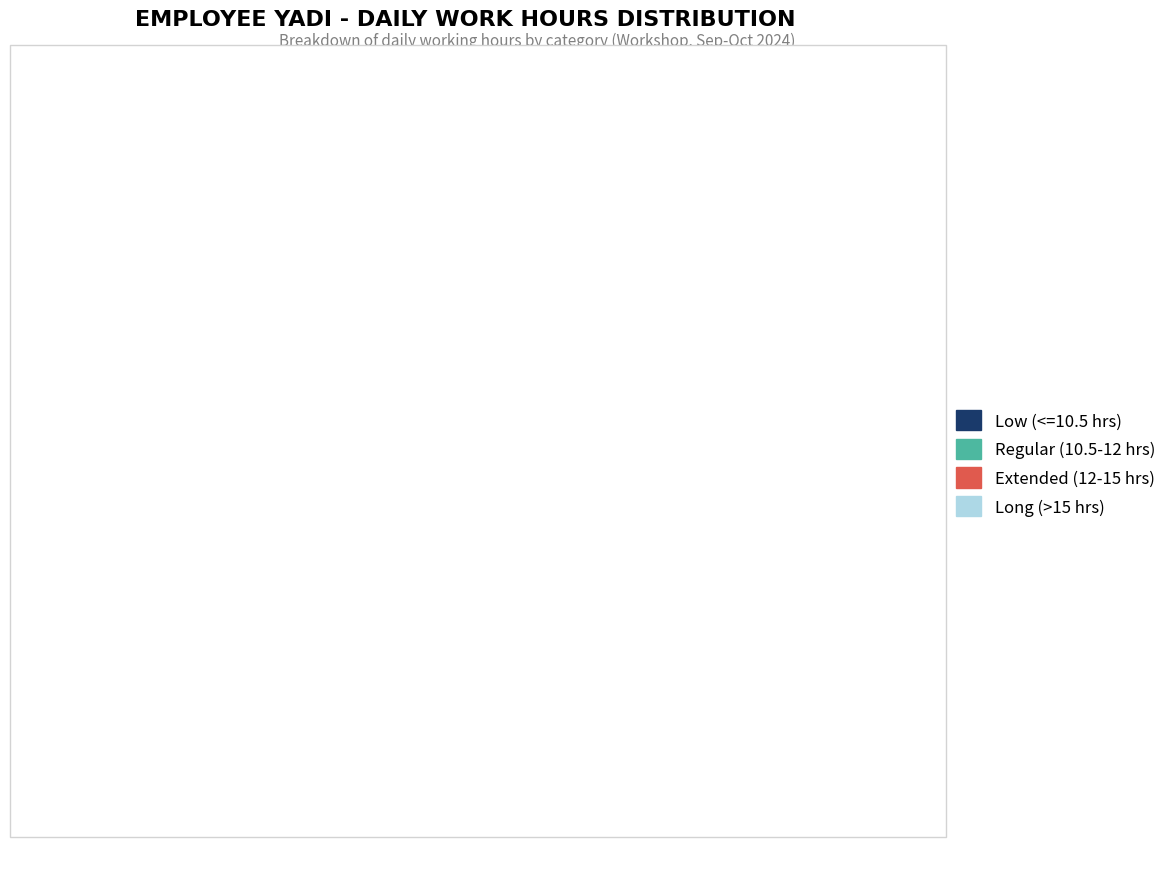

Is there a majority slice in this chart?

Yes